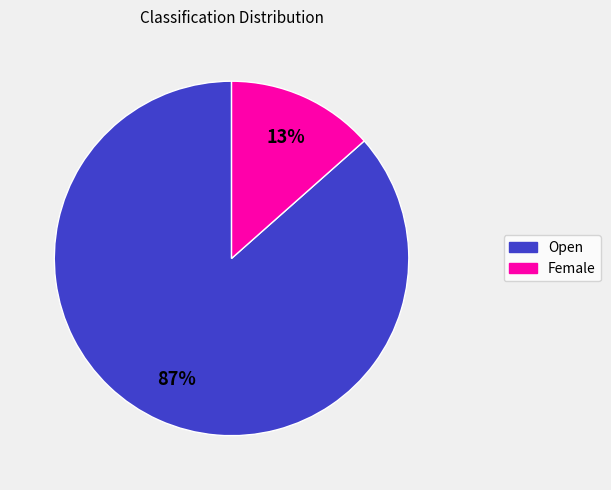

How many segments does this pie chart have?

2